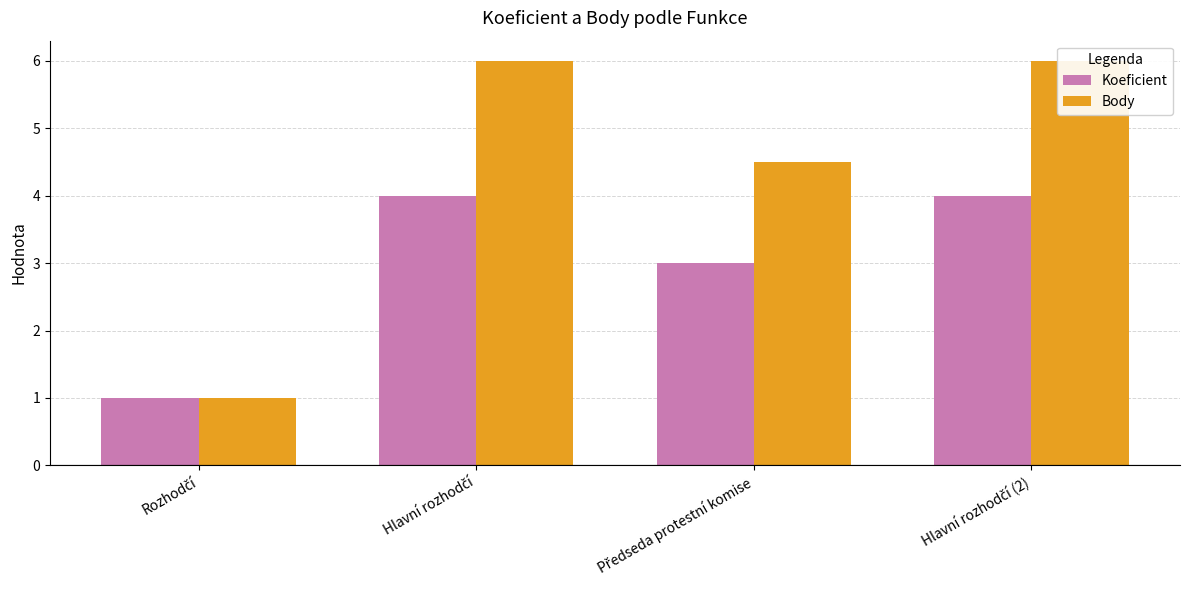

Which category has the lowest value in the Body series?

Rozhodčí